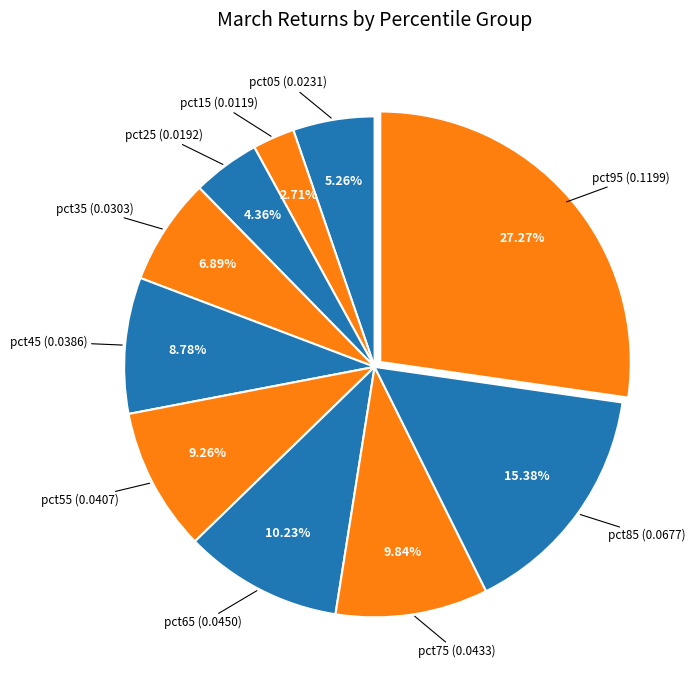

How many segments does this pie chart have?

10